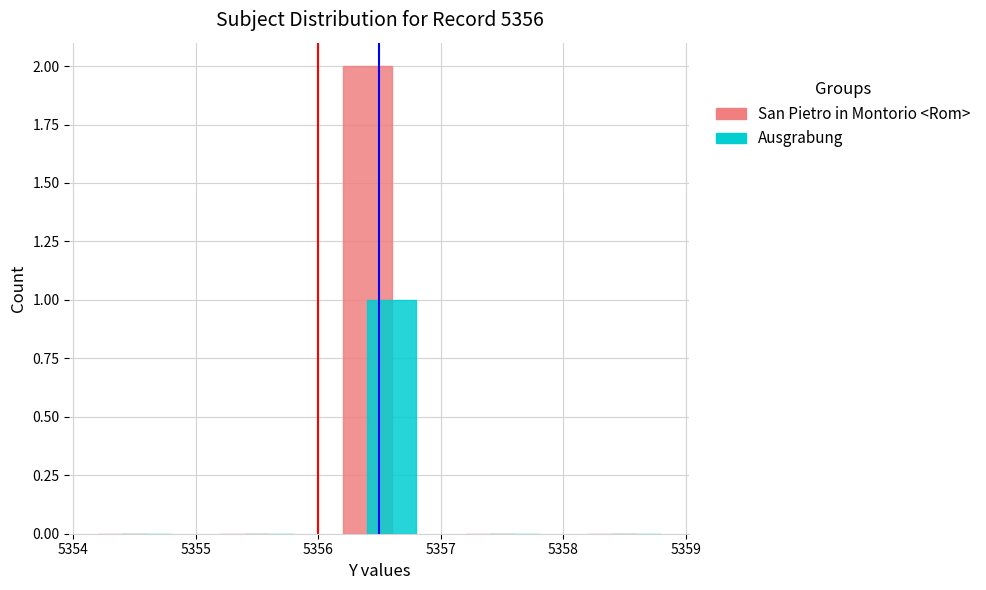

Reading left to right, extract all data points from this chart.

San Pietro in Montorio <Rom>: 0	0	2	0	0
Ausgrabung: 0	0	1	0	0